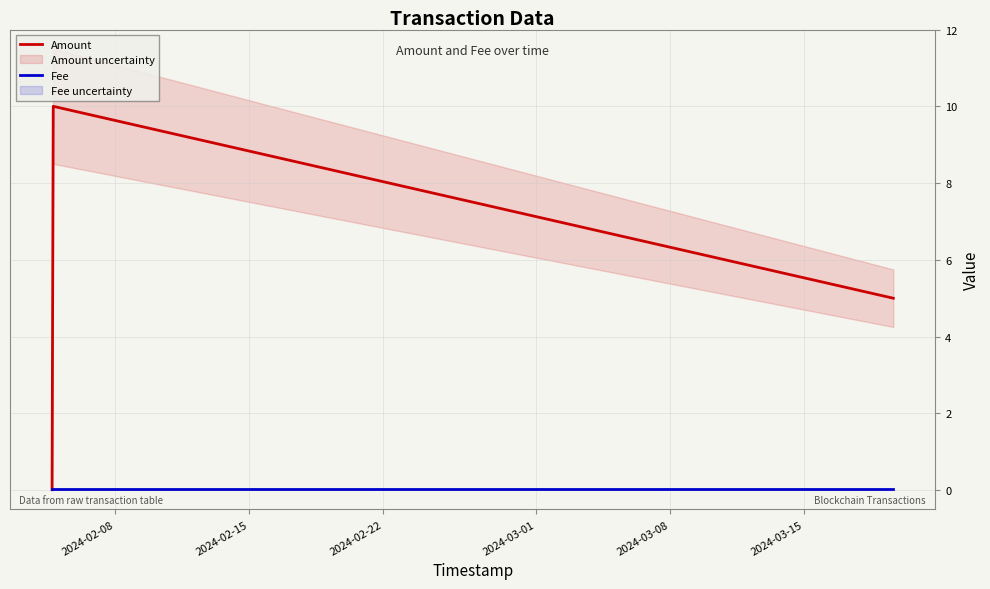

Rank the series at 2024-02-15 from lowest to highest value.

Fee, Amount